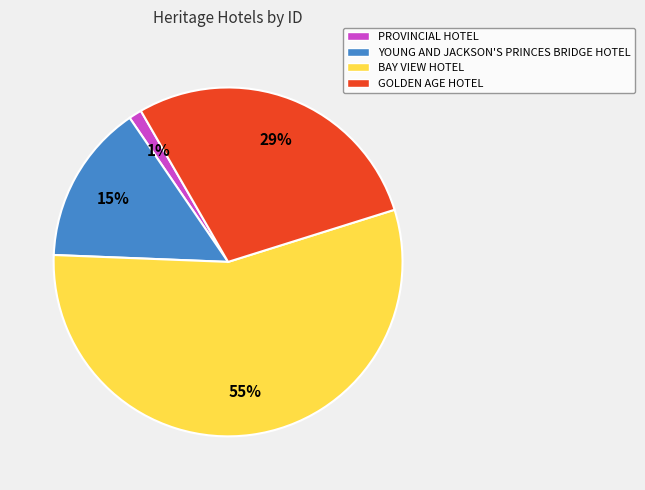

Rank the categories by value from lowest to highest.

PROVINCIAL HOTEL, YOUNG AND JACKSON'S PRINCES BRIDGE HOTEL, GOLDEN AGE HOTEL, BAY VIEW HOTEL